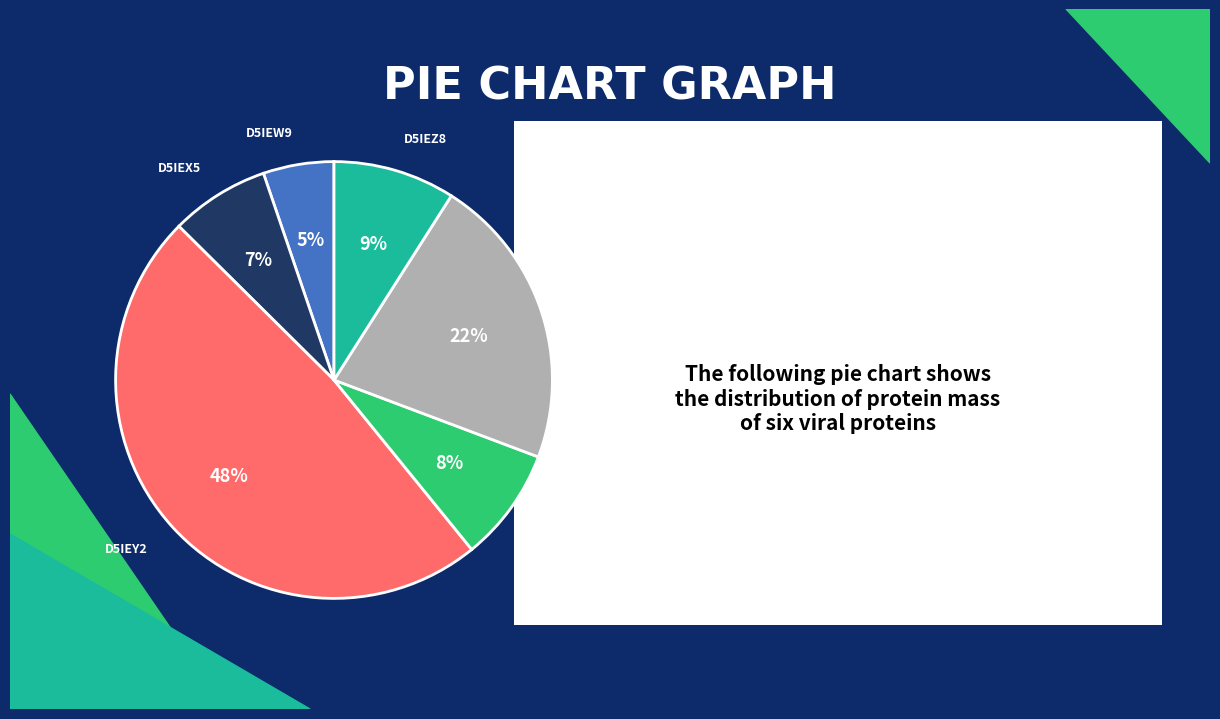

To the nearest percent, what portion does D5IEZ4 represent?

8%